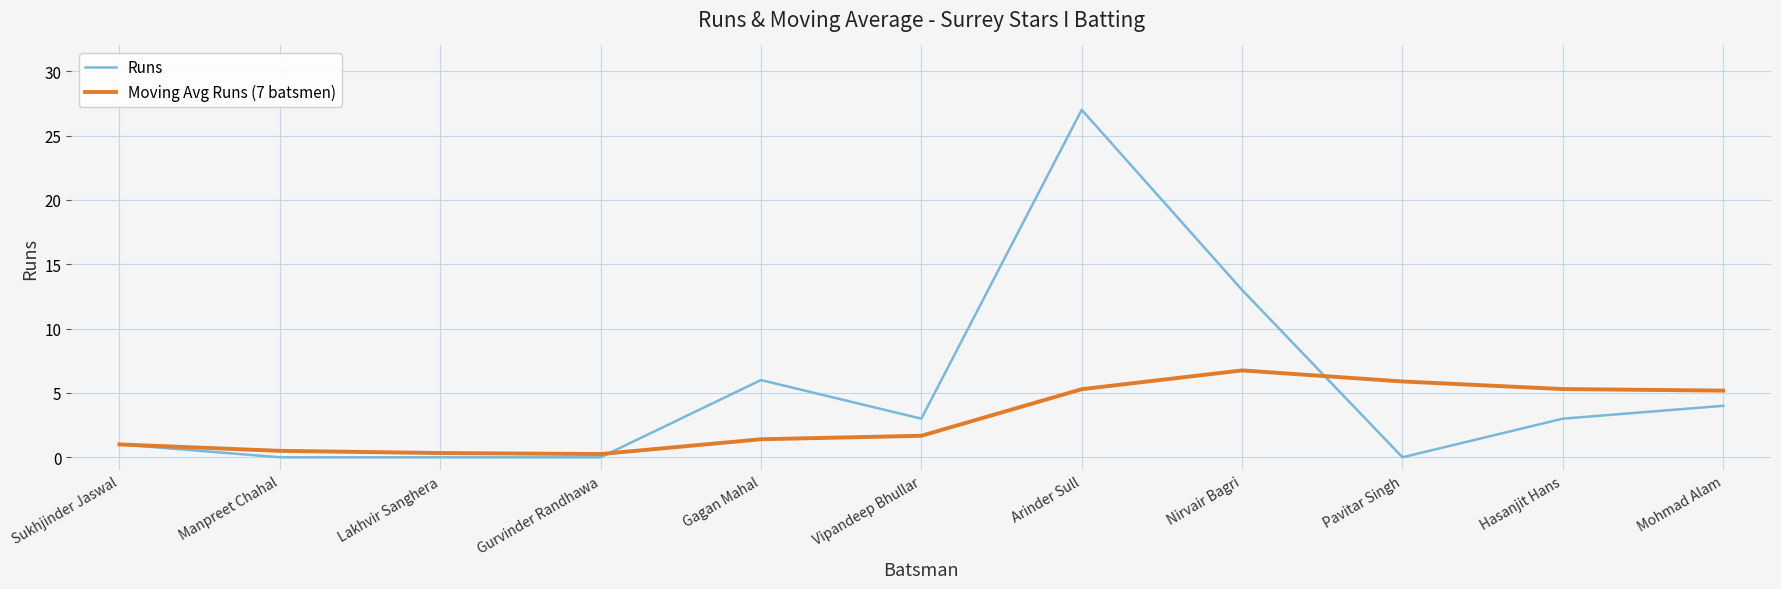

What is the maximum value for Moving Avg Runs (7 batsmen)?

6.8